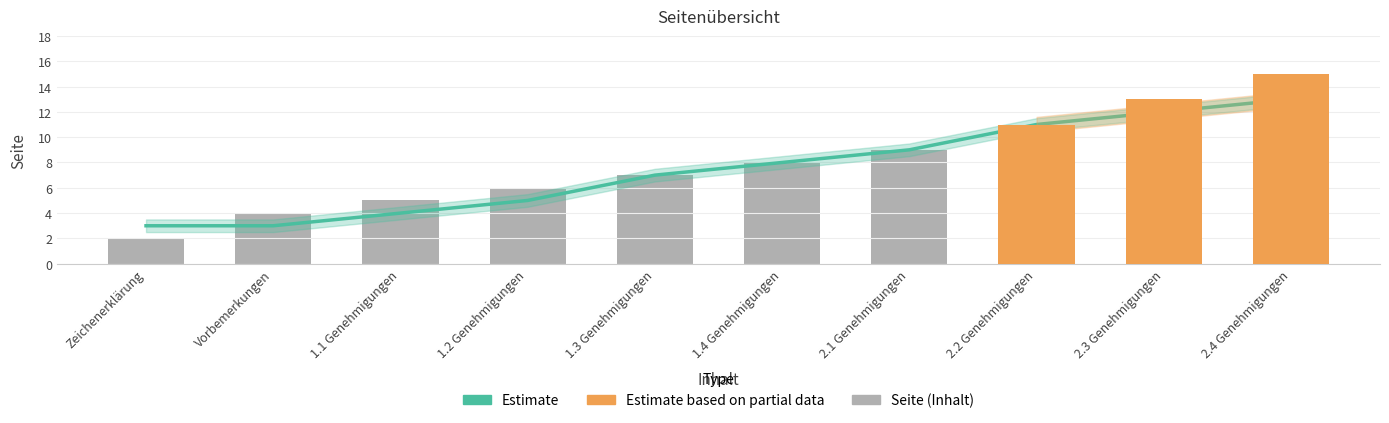

What is the value of the 1st bar from the left?

2